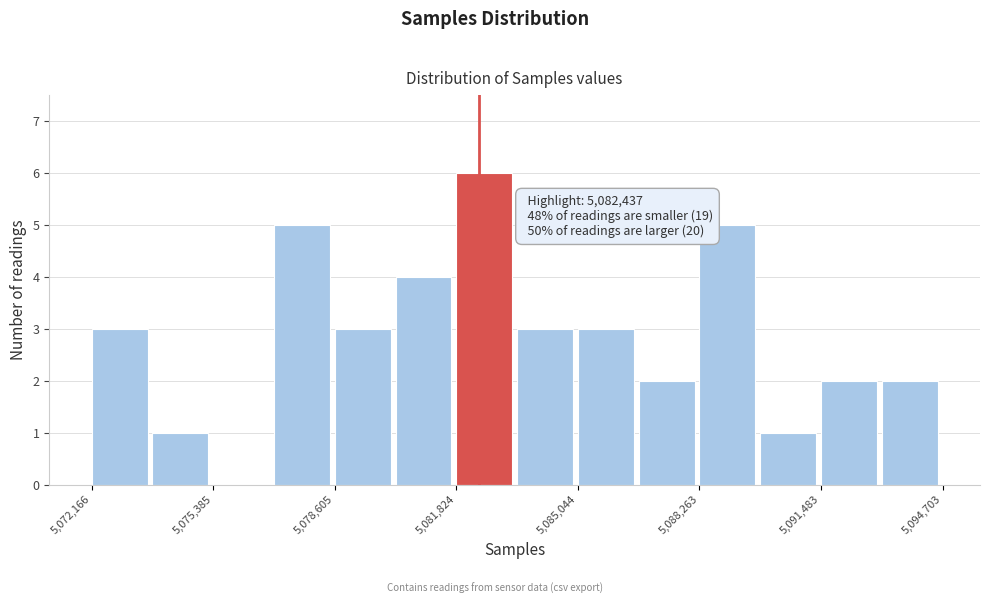

Read against the x-axis, roughly where is the centre of the tallest bar?

5082500